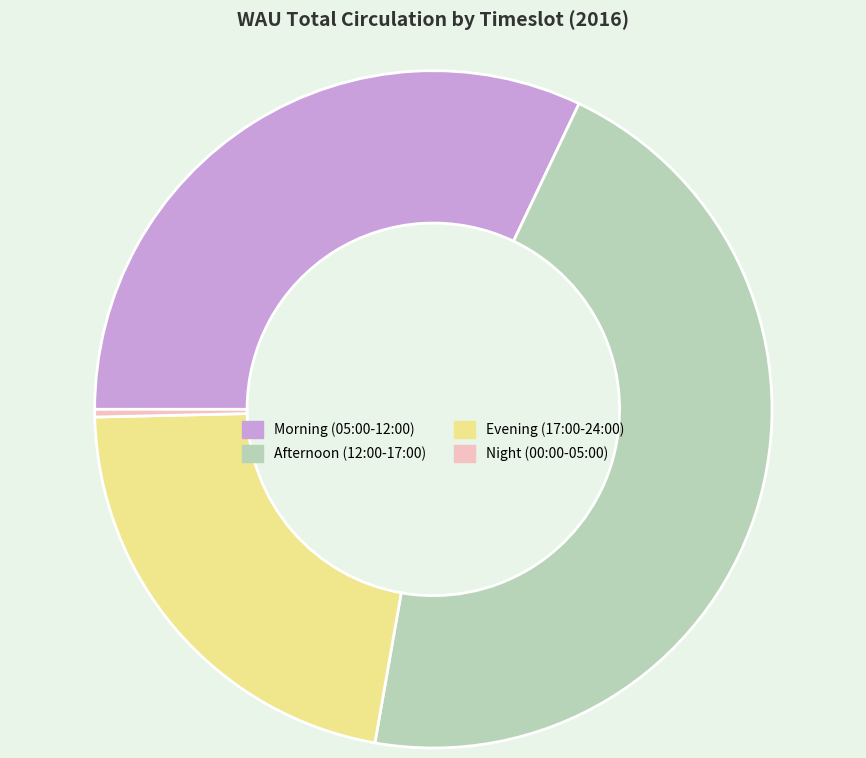

True or false: Evening (17:00-24:00) accounts for 34% of the total.

False